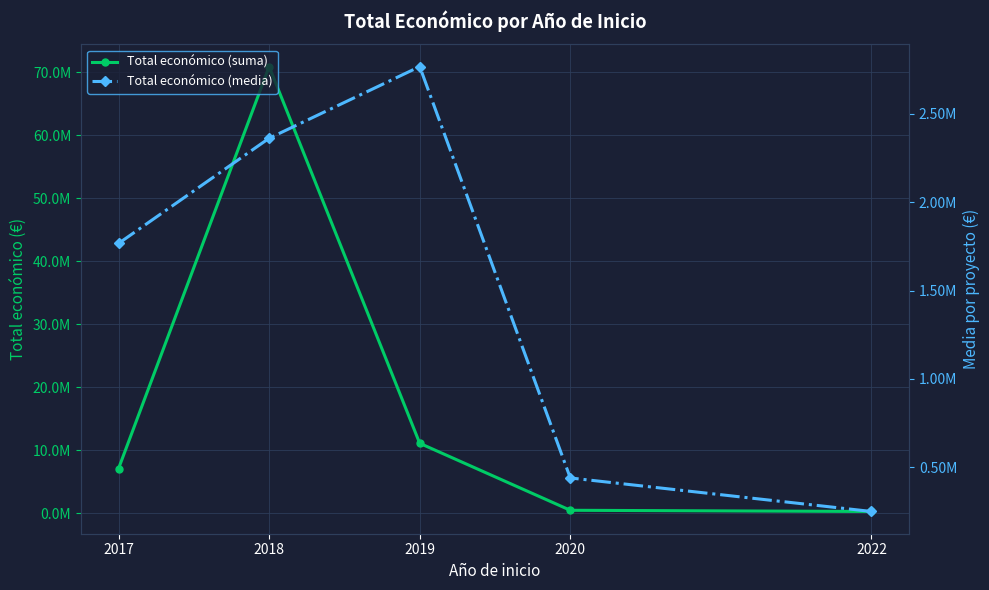

Is it true that Total económico (suma) equals 1563172.3 at 2017?

False